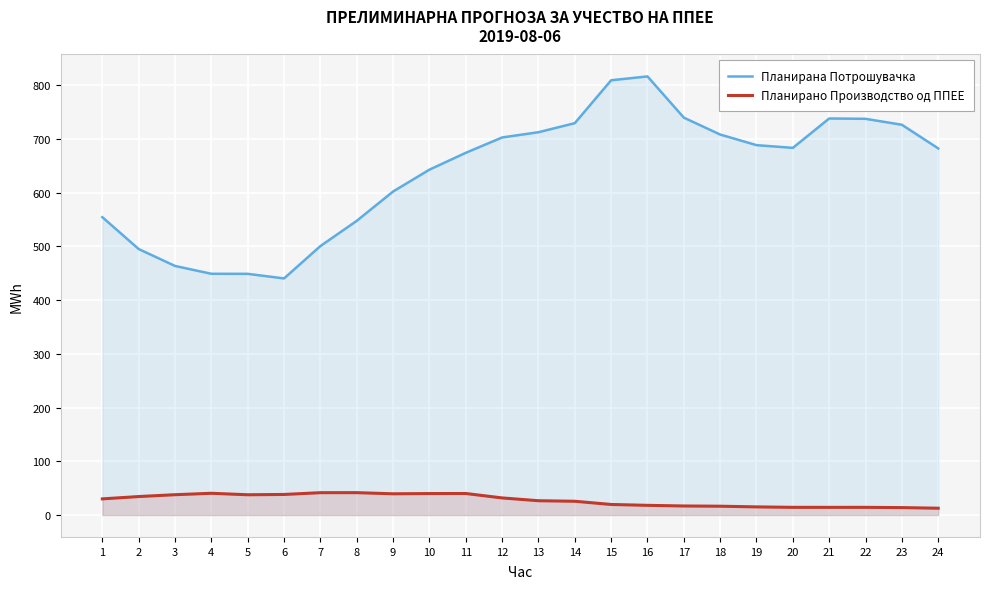

What is the value of the Планирана Потрошувачка point at the 4th from the left?

449.1